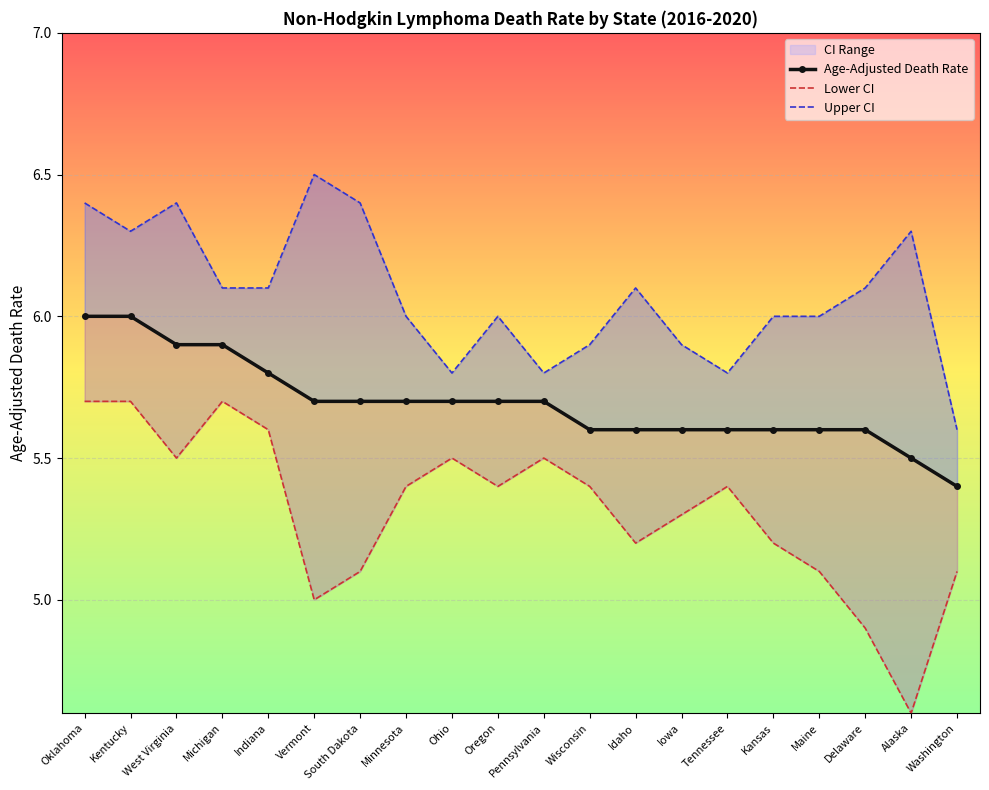

Rank the series by their maximum value, from lowest to highest.

Lower CI, Age-Adjusted Death Rate, Upper CI